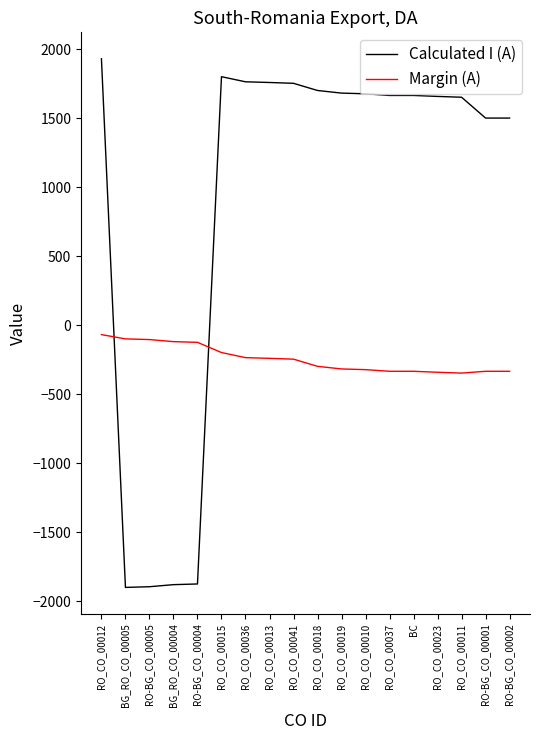

What is the minimum value for Calculated I (A)?

-1901